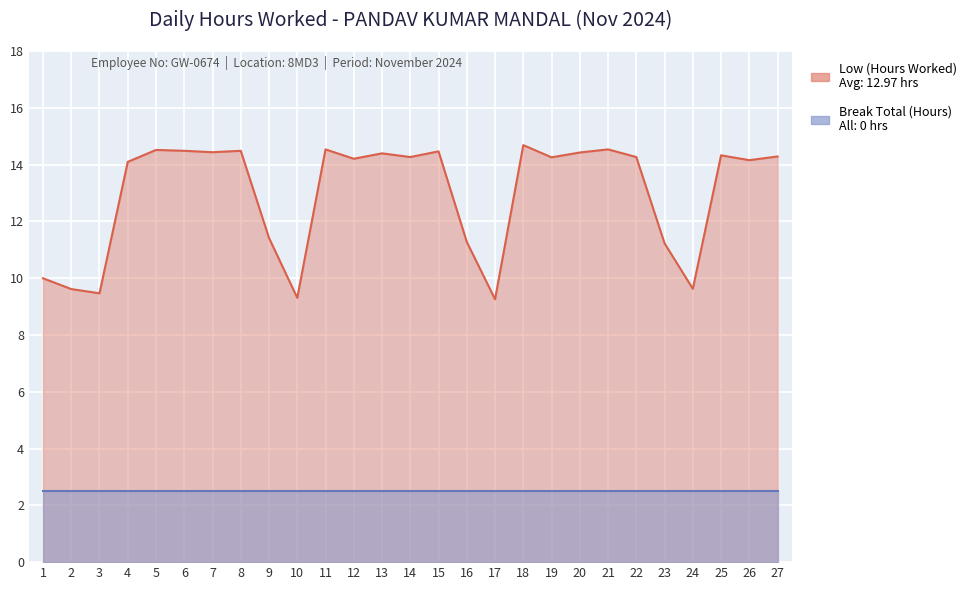

Is it true that the value at 11 is 14.5?

True